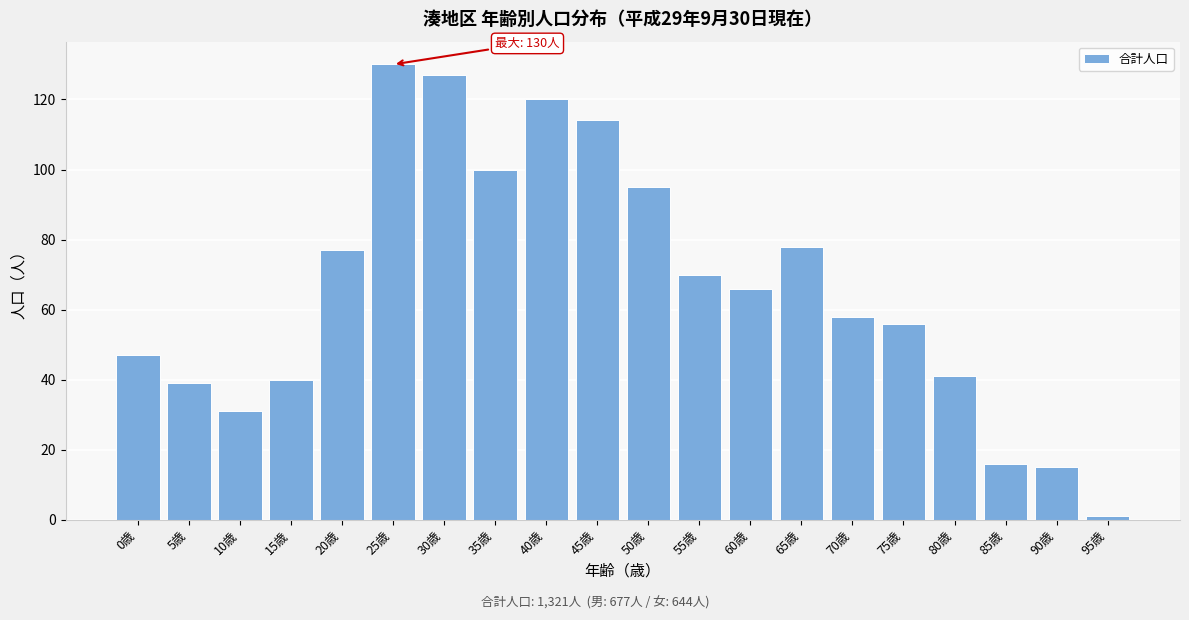

Reading right to left, list all the values displayed in this chart.

95歳=1	90歳=15	85歳=16	80歳=41	75歳=56	70歳=58	65歳=78	60歳=66	55歳=70	50歳=95	45歳=114	40歳=120	35歳=100	30歳=127	25歳=130	20歳=77	15歳=40	10歳=31	5歳=39	0歳=47